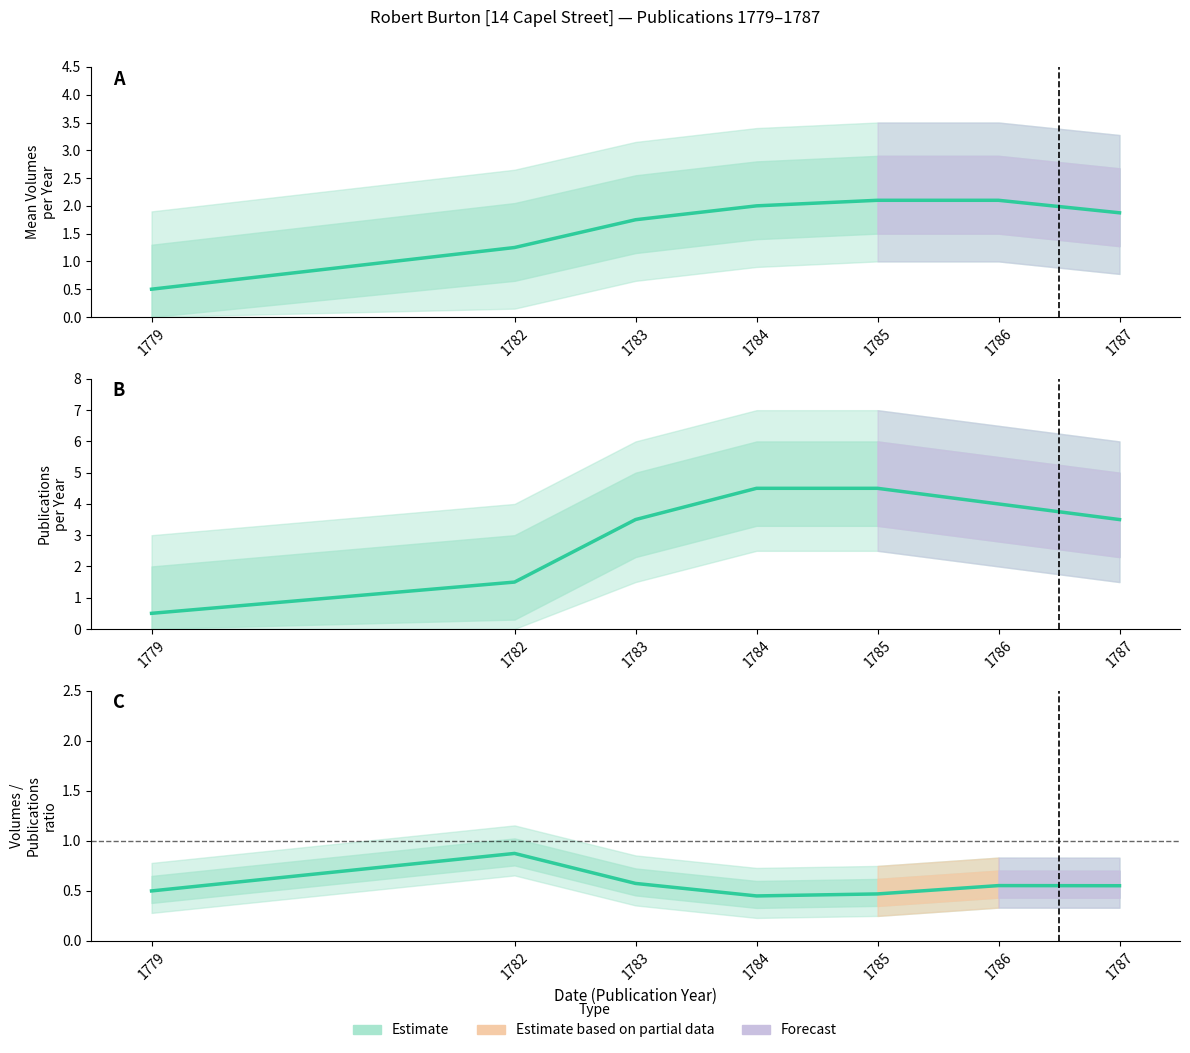

How many data points does each series have?

7